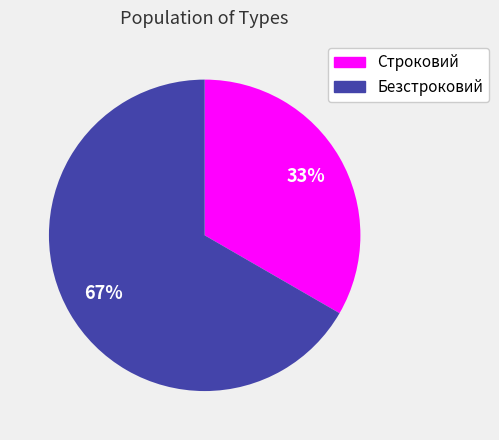

How many segments does this pie chart have?

2